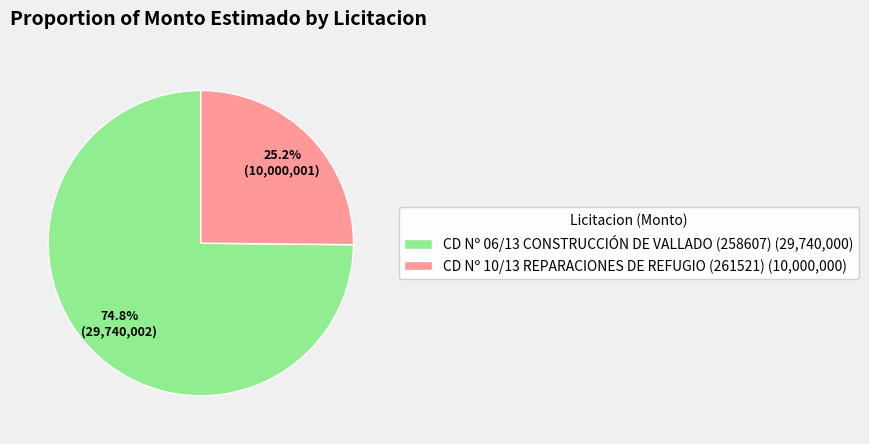

What is the ratio of the value at CD Nº 10/13 REPARACIONES DE REFUGIO (261521) to the value at CD Nº 06/13 CONSTRUCCIÓN DE VALLADO (258607)?

0.3